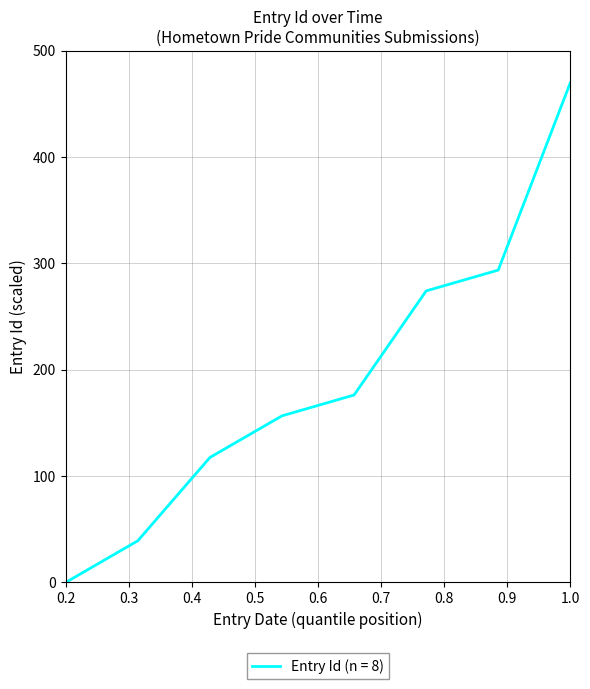

What is the difference between the second highest and second lowest values?

254.6